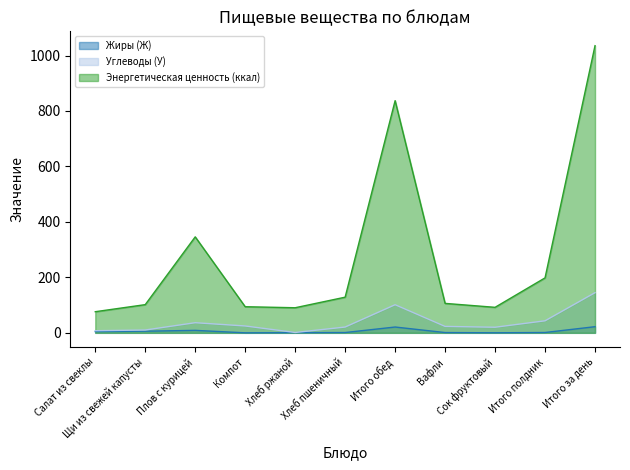

Does the chart display data point markers on the line(s)?

No